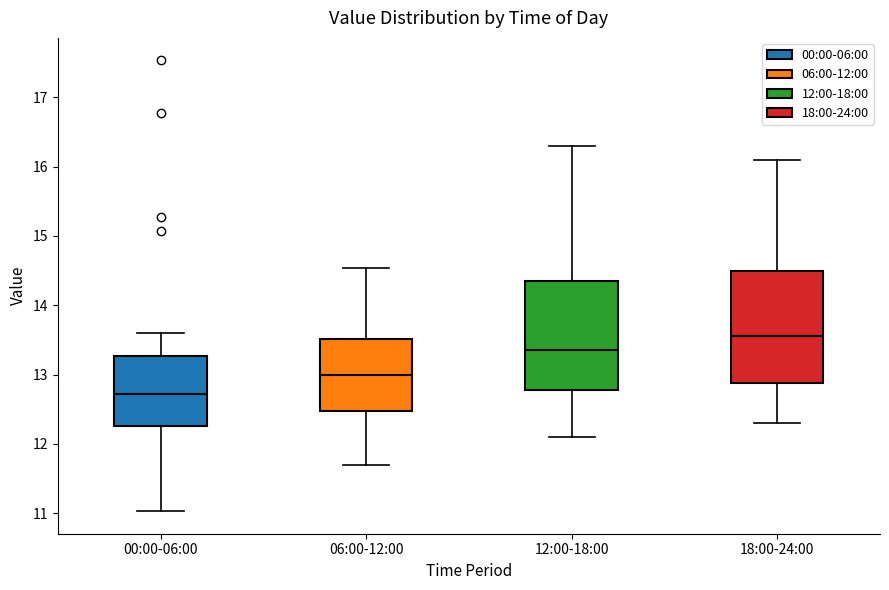

Reading left to right, transcribe this box plot: for each box, give where its median line is, the range the box spans, and where its two whiskers end, as read against the y-axis. The values are not printed on the chart, so give them approximately, as read against the axis.

00:00-06:00: median 12.7, box 12.3 to 13.3, whiskers 11.0 to 13.6
06:00-12:00: median 13.0, box 12.5 to 13.5, whiskers 11.7 to 14.5
12:00-18:00: median 13.4, box 12.8 to 14.4, whiskers 12.1 to 16.3
18:00-24:00: median 13.6, box 12.9 to 14.5, whiskers 12.3 to 16.1